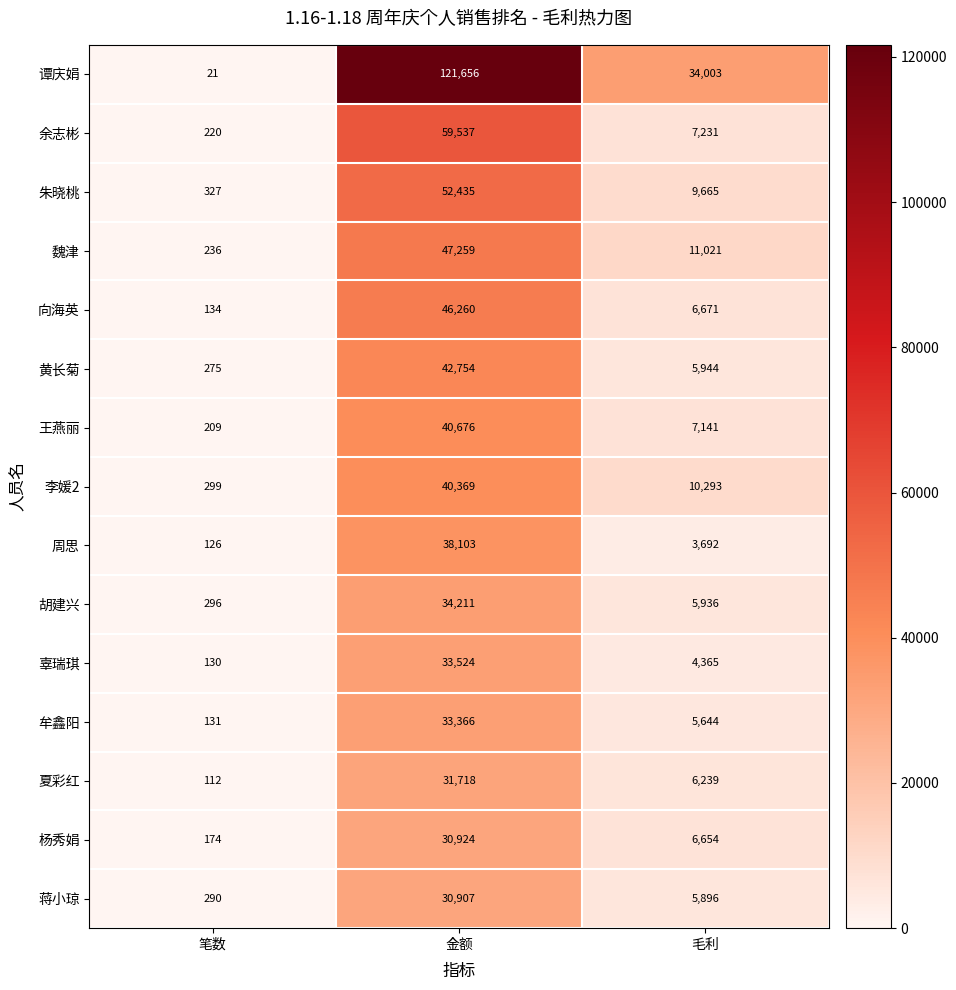

The 黄长菊 series shows 42754 at 金额. True or false?

True